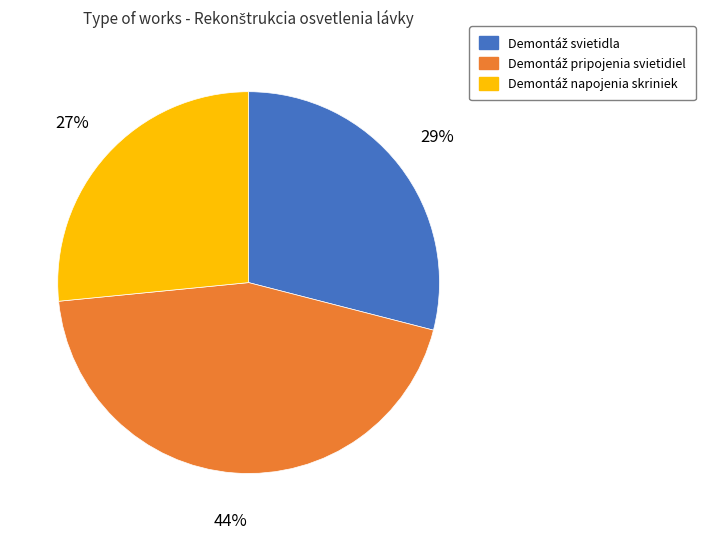

To the nearest percent, what is the average slice percentage?

33%